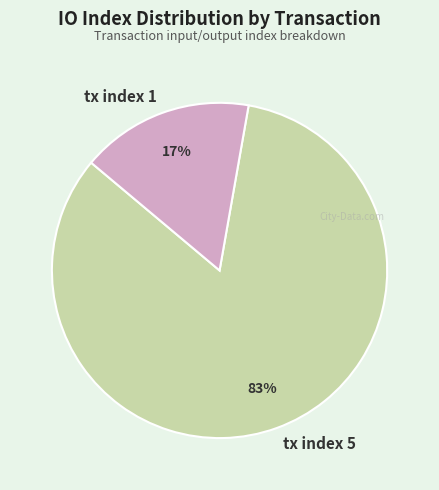

To the nearest percent, what is the average slice percentage?

50%